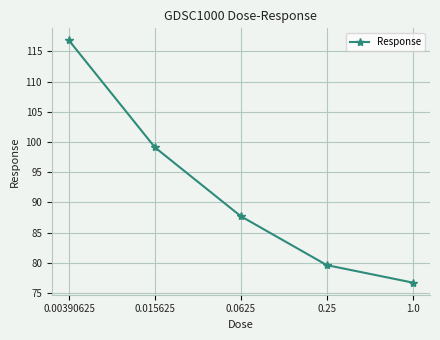

Does the chart display data point markers on the line(s)?

Yes